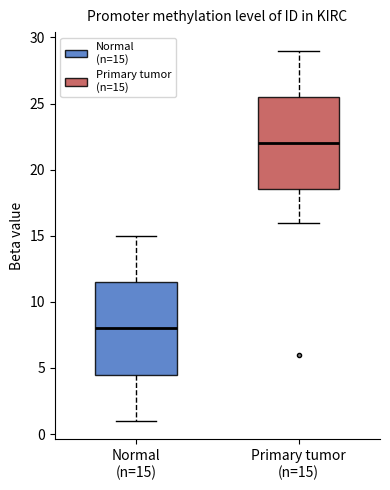

Reading left to right, read every box against the y-axis: the position of its median line, the range the box covers, and the ends of its whiskers. The values are not printed on the chart, so give them approximately, as read against the axis.

Normal (n=15): median 8.0, box 4.5 to 11.5, whiskers 1.0 to 15.0
Primary tumor (n=15): median 22.0, box 18.5 to 25.5, whiskers 16.0 to 29.0